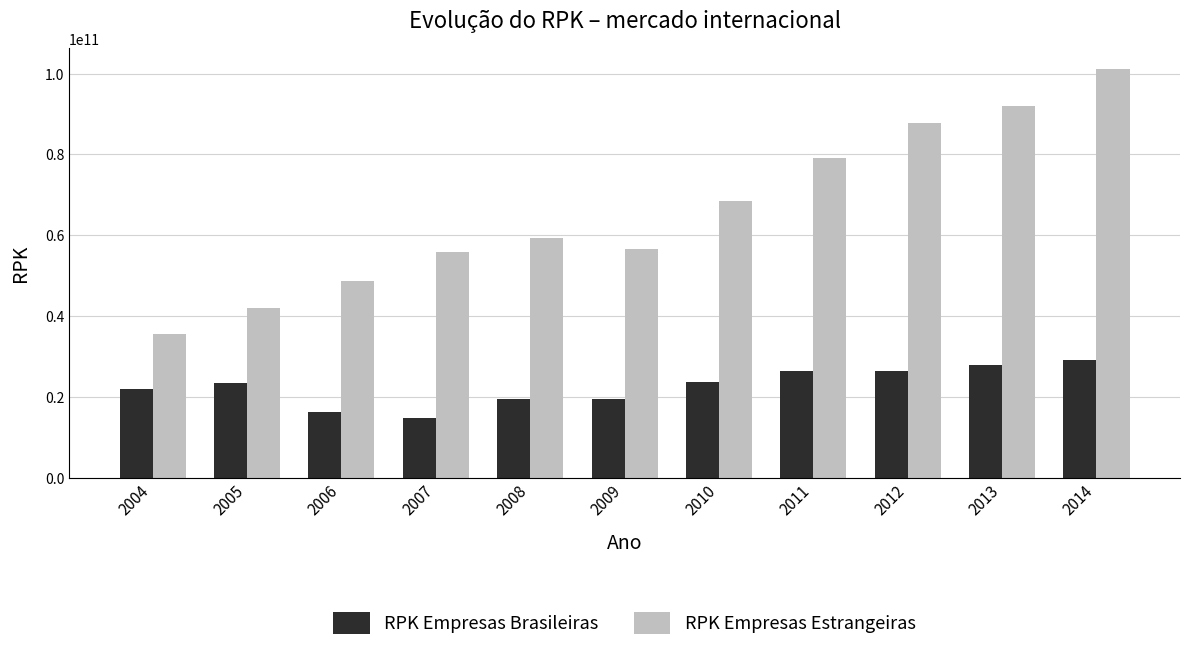

What is the value of the RPK Empresas Estrangeiras bar at the 6th from the left?

56497296350